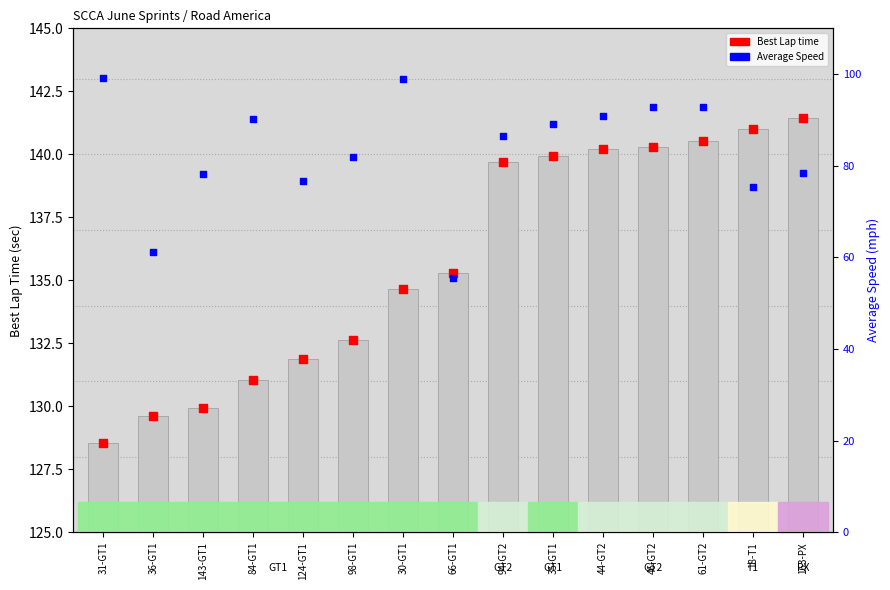

Which series reaches the minimum Y coordinate?

Best Lap time